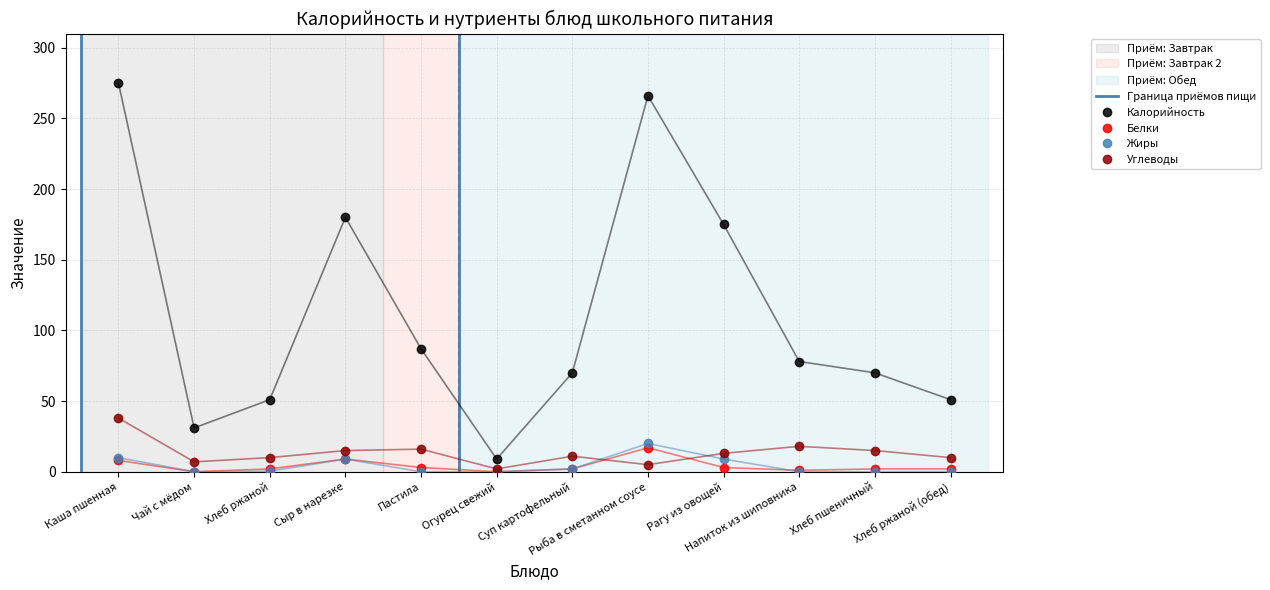

Which category has the lowest value in the Калорийность series?

Огурец свежий